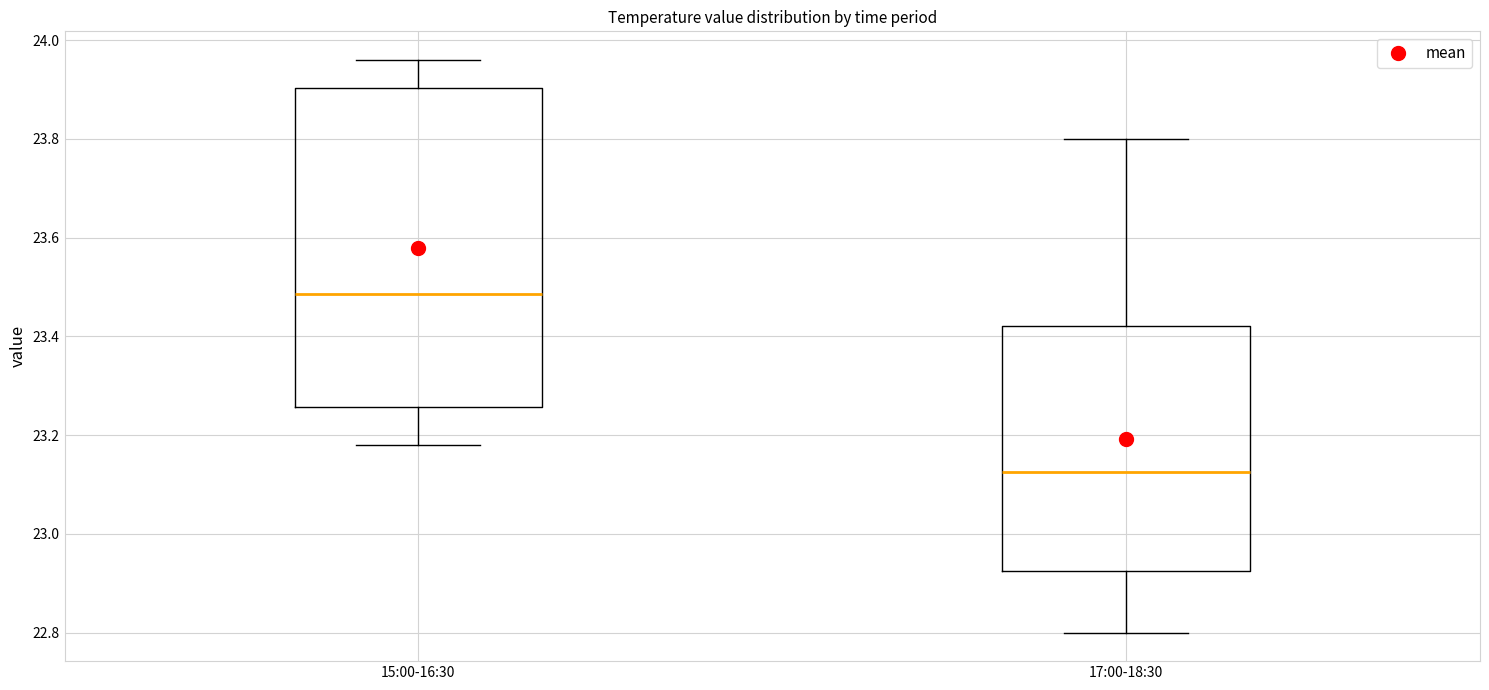

Reading left to right, read every box against the y-axis: the position of its median line, the range the box covers, and the ends of its whiskers. The values are not printed on the chart, so give them approximately, as read against the axis.

15:00-16:30: median 23.48, box 23.26 to 23.90, whiskers 23.18 to 23.96
17:00-18:30: median 23.12, box 22.92 to 23.42, whiskers 22.80 to 23.80